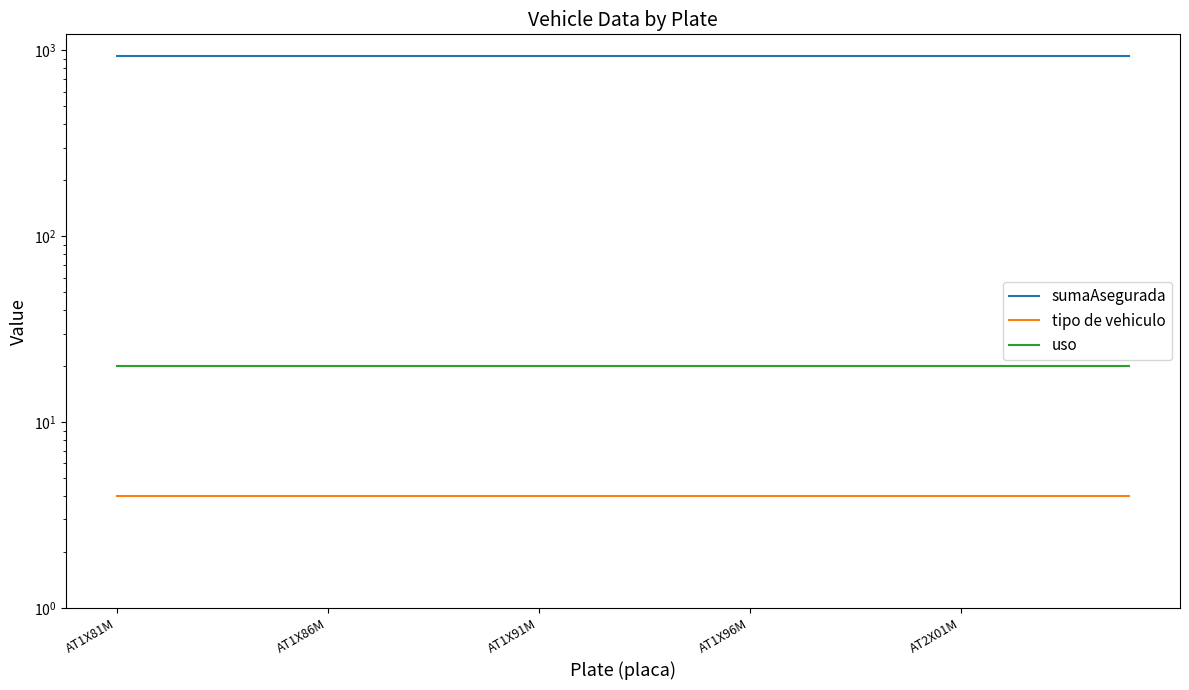

Which series has the widest spread of values?

sumaAsegurada